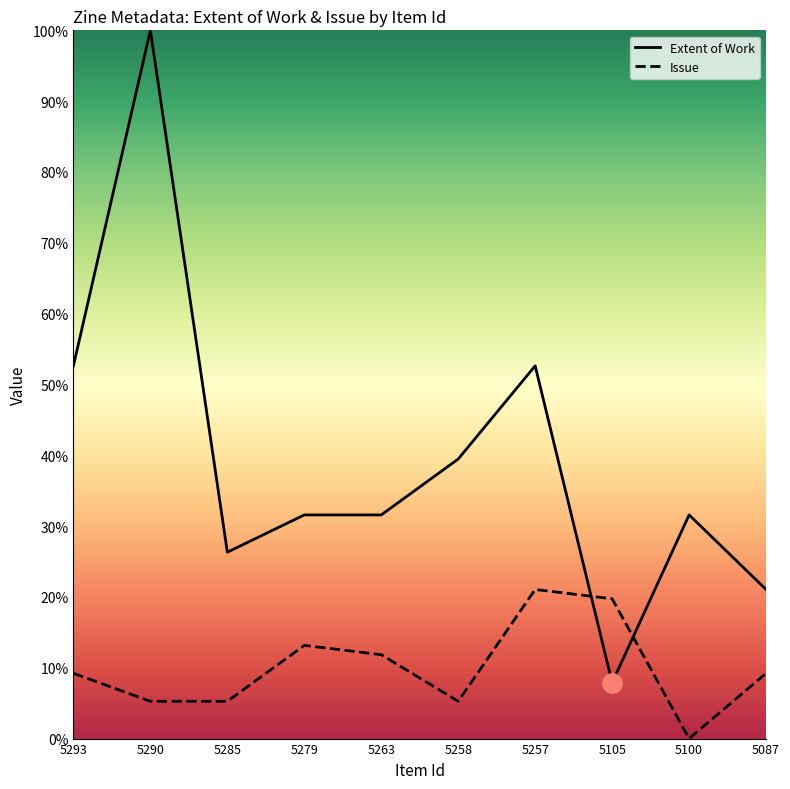

Reading left to right, what are all the values shown in this chart?

Extent of Work: 52.6	100.0	26.3	31.6	31.6	39.5	52.6	7.9	31.6	21.1
Issue: 9.2	5.3	5.3	13.2	11.8	5.3	21.1	19.7	0.0	9.2